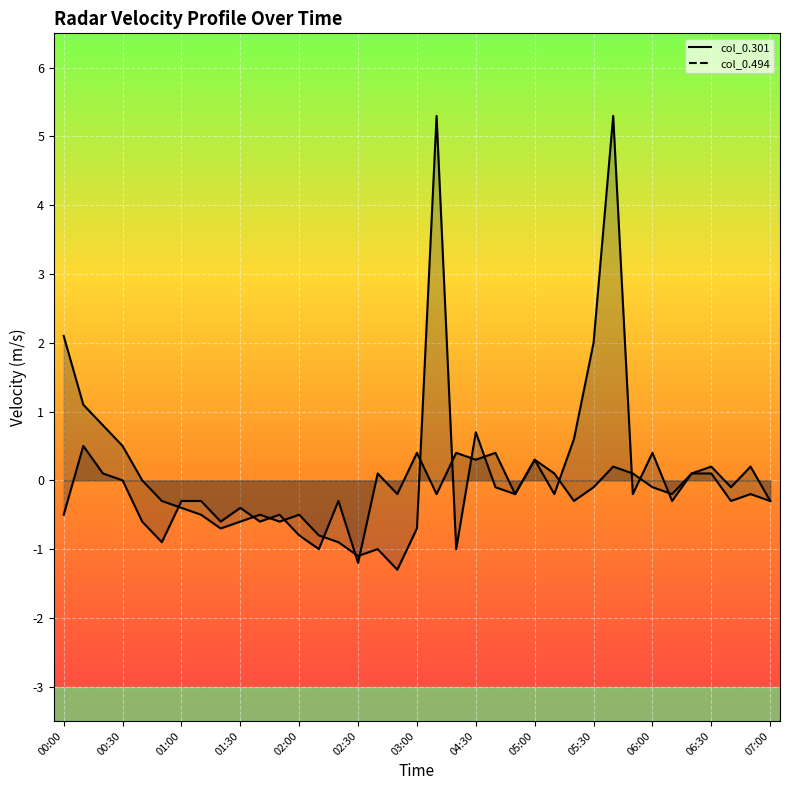

How many interior local peaks does the col_0.494 line series have?

9